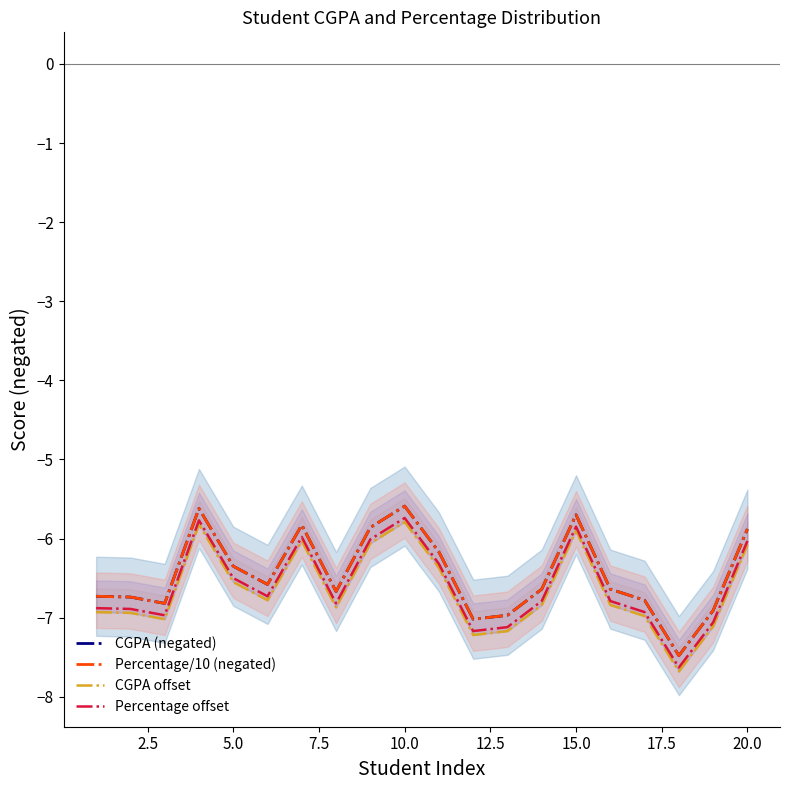

At how many categories does at least one series exceed -6?

6